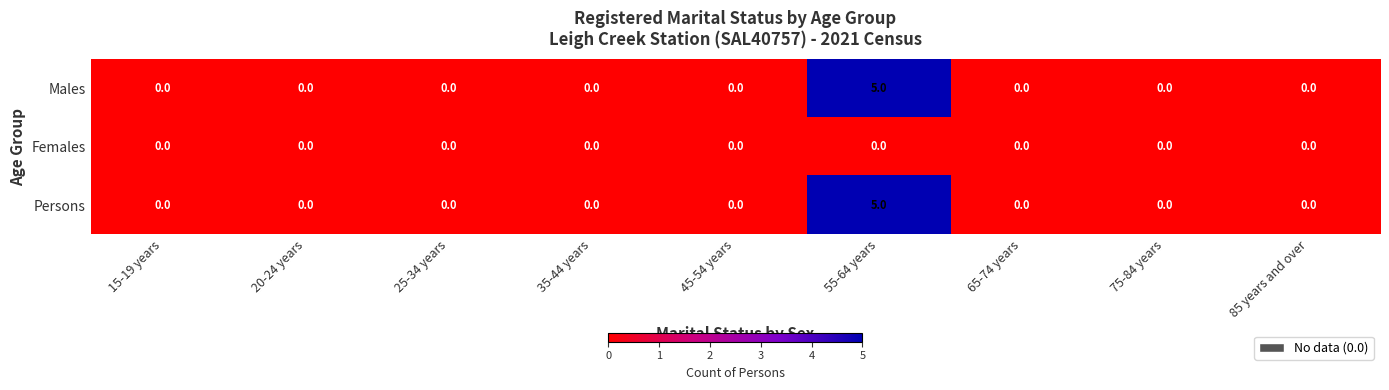

At which category is the sum across all series the highest?

55-64 years